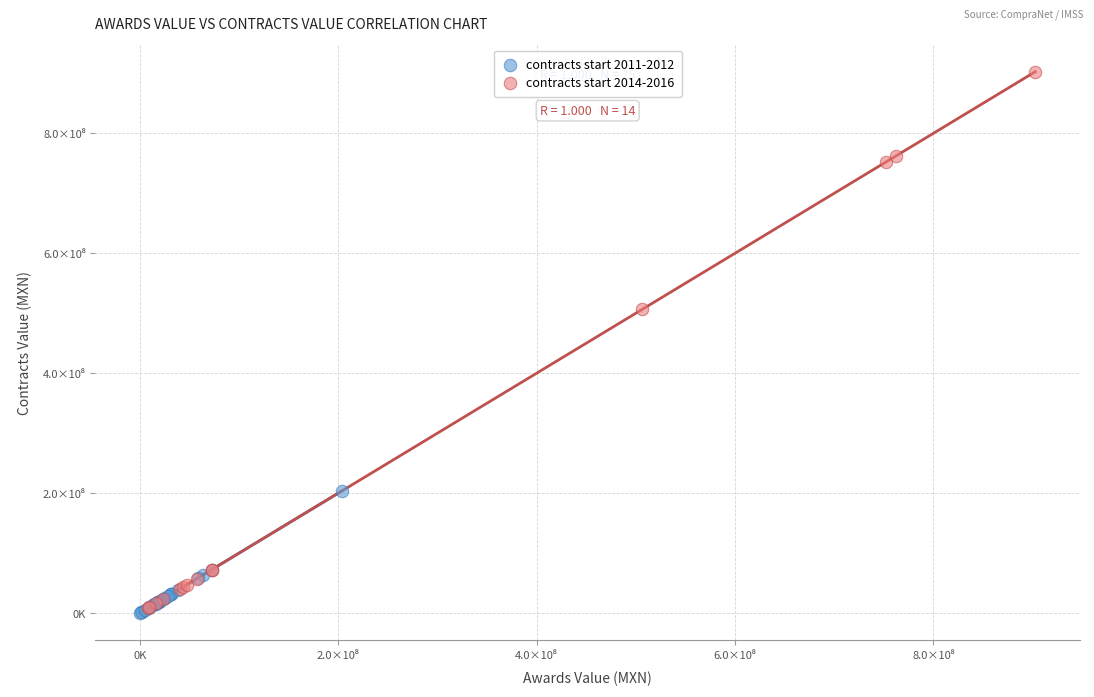

What are all the series names shown in the legend?

contracts start 2011-2012, contracts start 2014-2016